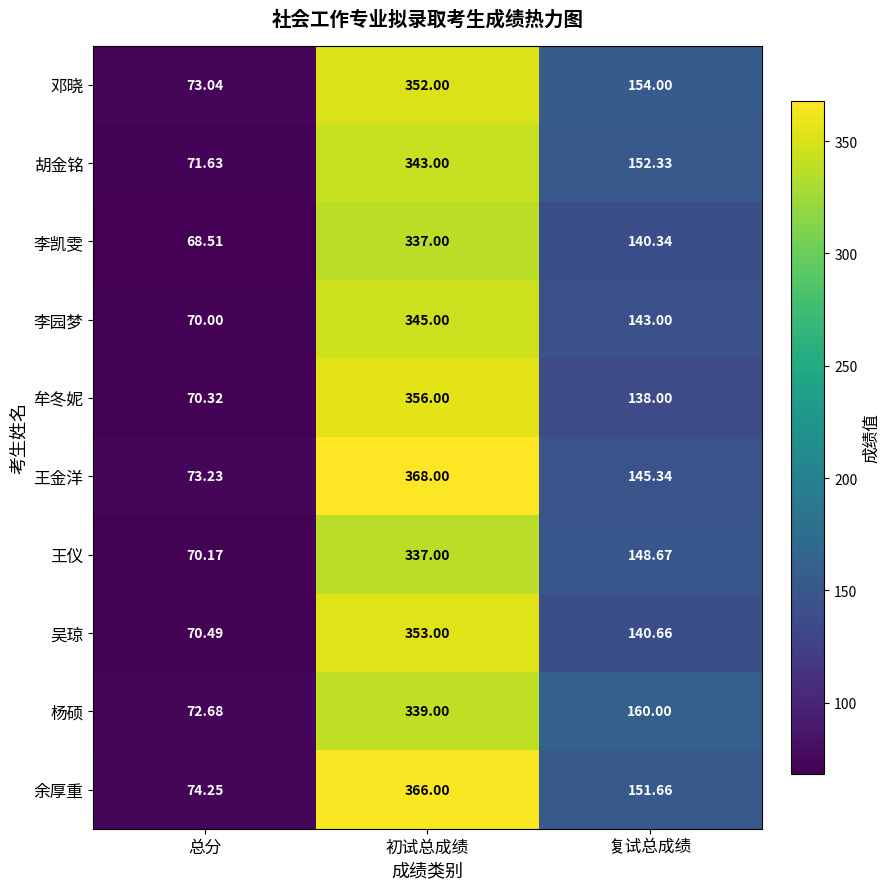

Where does the 杨硕 series first go above 160?

初试总成绩